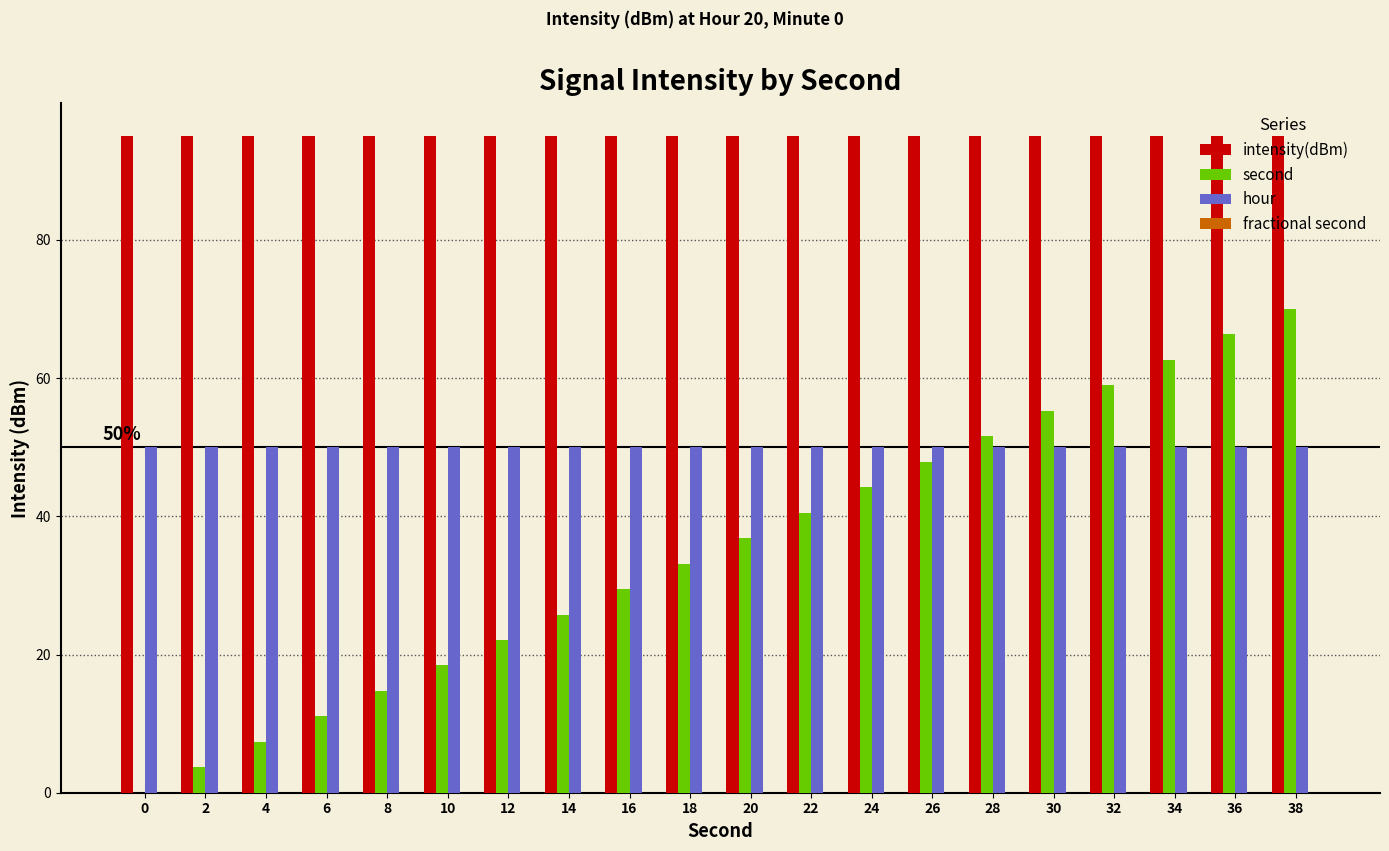

The value of second at 20 is 36.8. True or false?

True